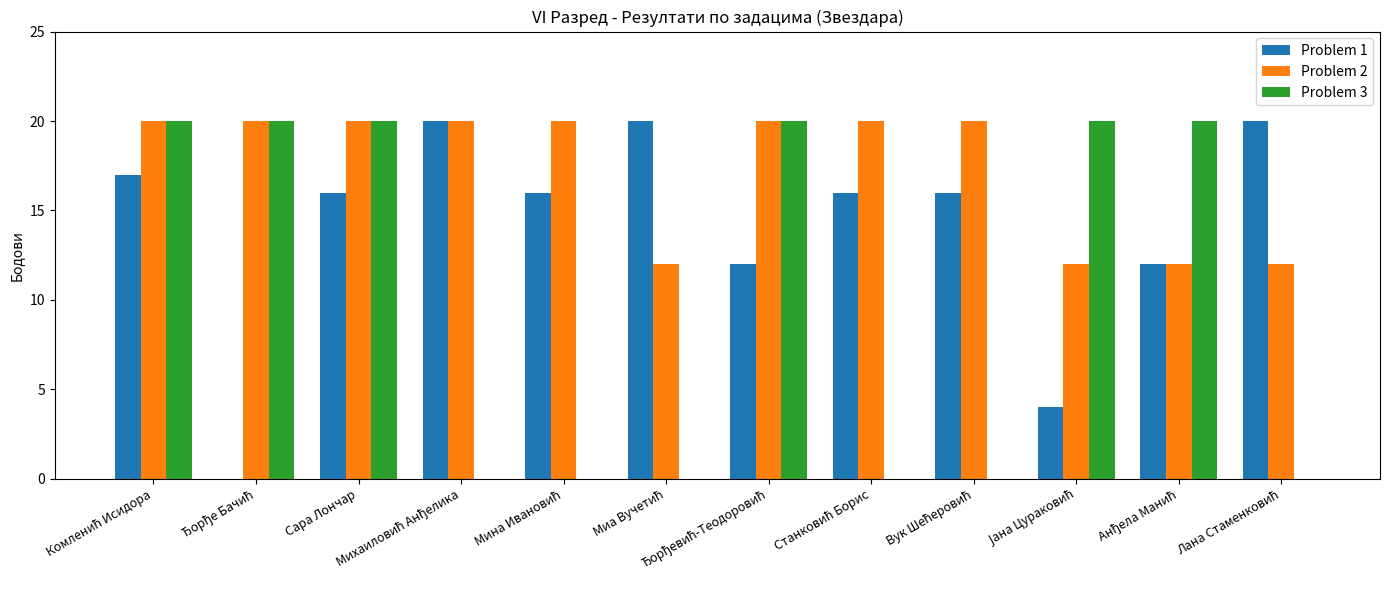

Which series has the largest total across all categories?

Problem 2